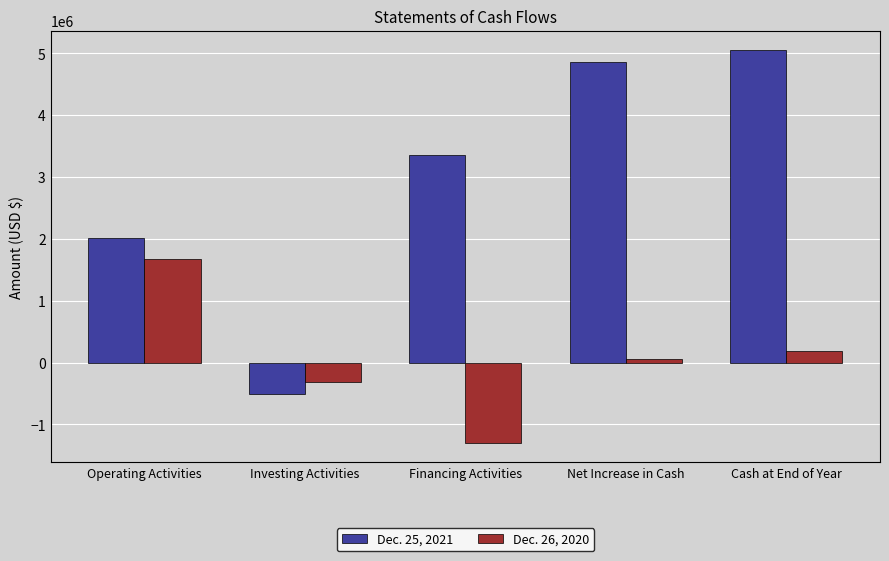

What position from the left is Operating Activities?

1